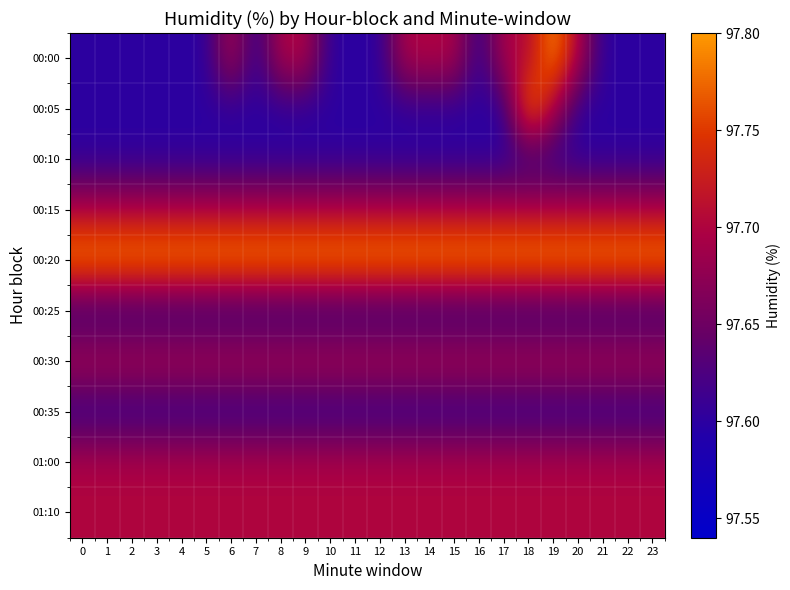

Reading right to left, transcribe all the data shown in this chart.

00:00: 23=97.6	22=97.6	21=97.6	20=97.7	19=97.8	18=97.7	17=97.7	16=97.6	15=97.7	14=97.7	13=97.7	12=97.6	11=97.6	10=97.6	9=97.7	8=97.7	7=97.6	6=97.7	5=97.6	4=97.6	3=97.6	2=97.6	1=97.6	0=97.6
00:05: 23=97.6	22=97.6	21=97.6	20=97.6	19=97.7	18=97.8	17=97.6	16=97.6	15=97.6	14=97.6	13=97.6	12=97.6	11=97.6	10=97.6	9=97.6	8=97.6	7=97.6	6=97.6	5=97.6	4=97.6	3=97.6	2=97.6	1=97.6	0=97.6
00:10: 23=97.6	22=97.6	21=97.6	20=97.6	19=97.6	18=97.6	17=97.6	16=97.6	15=97.6	14=97.6	13=97.6	12=97.6	11=97.6	10=97.6	9=97.6	8=97.6	7=97.6	6=97.6	5=97.6	4=97.6	3=97.6	2=97.6	1=97.6	0=97.6
00:15: 23=97.7	22=97.7	21=97.7	20=97.7	19=97.7	18=97.7	17=97.7	16=97.7	15=97.7	14=97.7	13=97.7	12=97.7	11=97.7	10=97.7	9=97.7	8=97.7	7=97.7	6=97.7	5=97.7	4=97.7	3=97.7	2=97.7	1=97.7	0=97.7
00:20: 23=97.8	22=97.8	21=97.8	20=97.8	19=97.8	18=97.8	17=97.8	16=97.8	15=97.8	14=97.8	13=97.8	12=97.8	11=97.8	10=97.8	9=97.8	8=97.8	7=97.8	6=97.8	5=97.8	4=97.8	3=97.8	2=97.8	1=97.8	0=97.8
00:25: 23=97.6	22=97.6	21=97.6	20=97.6	19=97.6	18=97.6	17=97.6	16=97.6	15=97.6	14=97.6	13=97.6	12=97.6	11=97.6	10=97.6	9=97.6	8=97.6	7=97.6	6=97.6	5=97.6	4=97.6	3=97.6	2=97.6	1=97.6	0=97.6
00:30: 23=97.7	22=97.7	21=97.7	20=97.7	19=97.7	18=97.7	17=97.7	16=97.7	15=97.7	14=97.7	13=97.7	12=97.7	11=97.7	10=97.7	9=97.7	8=97.7	7=97.7	6=97.7	5=97.7	4=97.7	3=97.7	2=97.7	1=97.7	0=97.7
00:35: 23=97.6	22=97.6	21=97.6	20=97.6	19=97.6	18=97.6	17=97.6	16=97.6	15=97.6	14=97.6	13=97.6	12=97.6	11=97.6	10=97.6	9=97.6	8=97.6	7=97.6	6=97.6	5=97.6	4=97.6	3=97.6	2=97.6	1=97.6	0=97.6
01:00: 23=97.7	22=97.7	21=97.7	20=97.7	19=97.7	18=97.7	17=97.7	16=97.7	15=97.7	14=97.7	13=97.7	12=97.7	11=97.7	10=97.7	9=97.7	8=97.7	7=97.7	6=97.7	5=97.7	4=97.7	3=97.7	2=97.7	1=97.7	0=97.7
01:10: 23=97.7	22=97.7	21=97.7	20=97.7	19=97.7	18=97.7	17=97.7	16=97.7	15=97.7	14=97.7	13=97.7	12=97.7	11=97.7	10=97.7	9=97.7	8=97.7	7=97.7	6=97.7	5=97.7	4=97.7	3=97.7	2=97.7	1=97.7	0=97.7